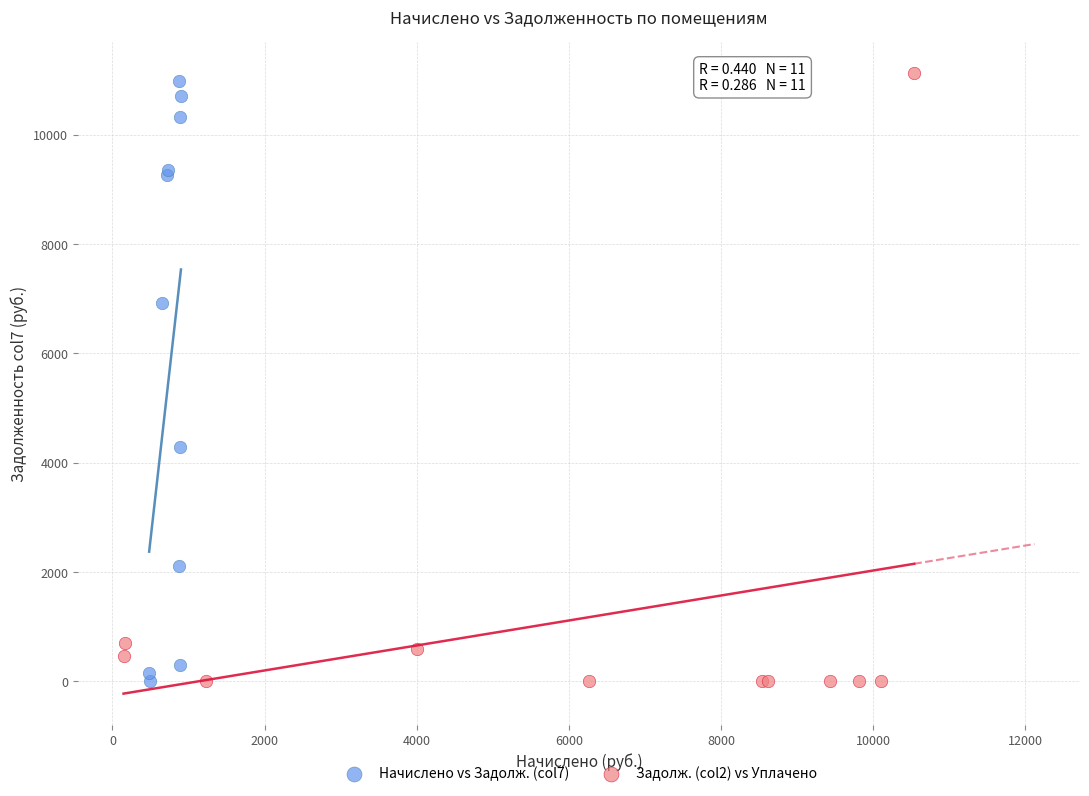

What are all the series names shown in the legend?

Начислено vs Задолж. (col7), Задолж. (col2) vs Уплачено